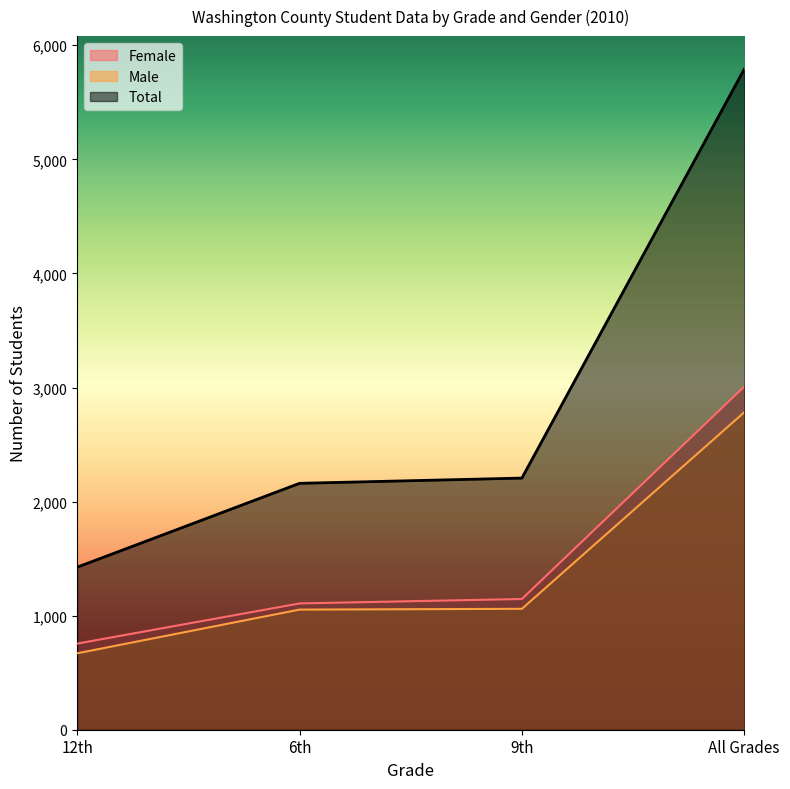

How many values in the Female series exceed 1146?

1